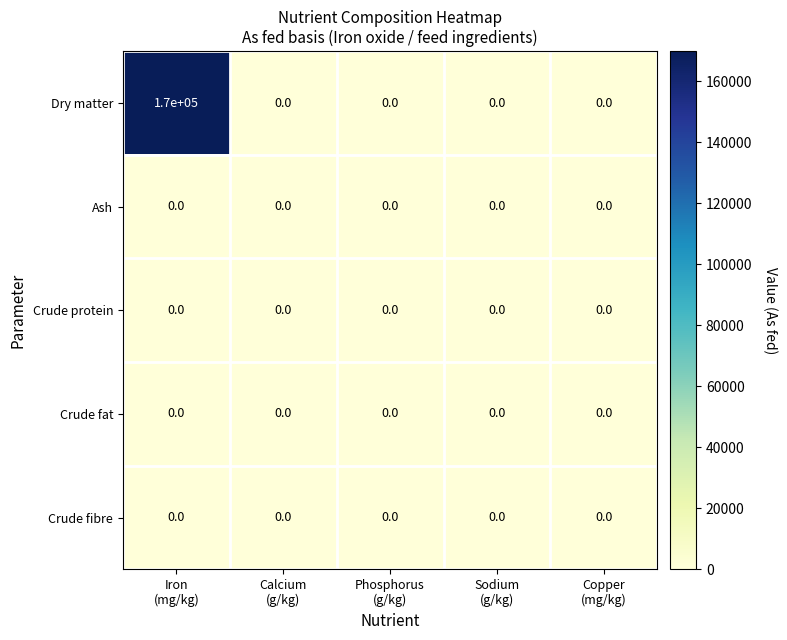

Reading left to right, transcribe all the data shown in this chart.

Dry matter: 170000	0	0	0	0
Ash: 0	0	0	0	0
Crude protein: 0	0	0	0	0
Crude fat: 0	0	0	0	0
Crude fibre: 0	0	0	0	0